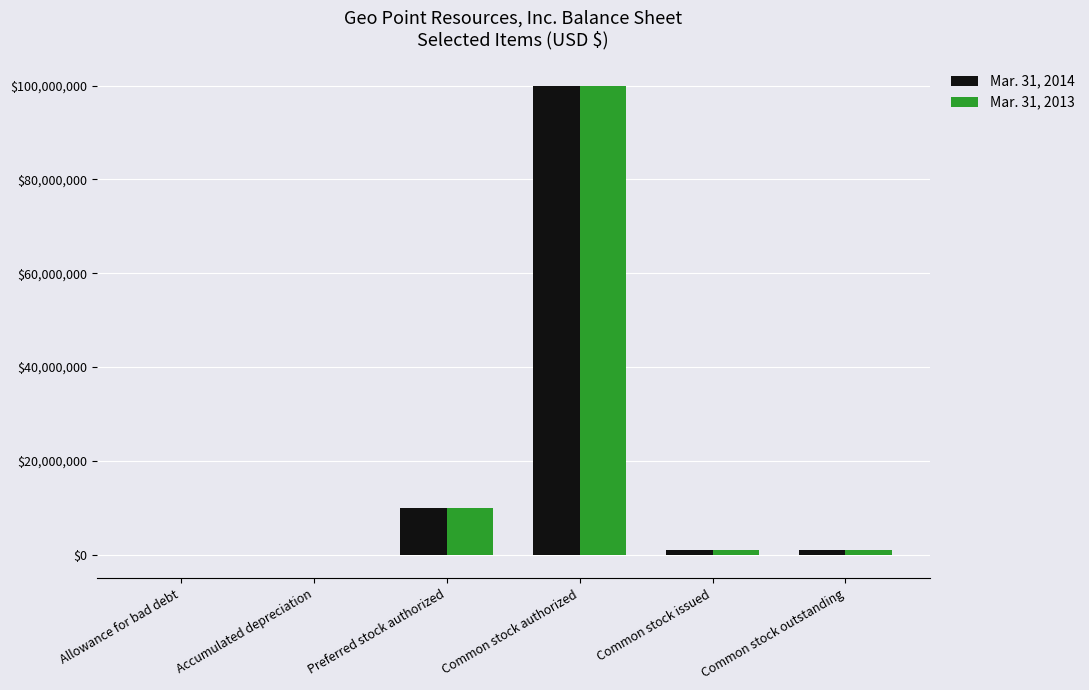

What are all the series names shown in the legend?

Mar. 31, 2014, Mar. 31, 2013